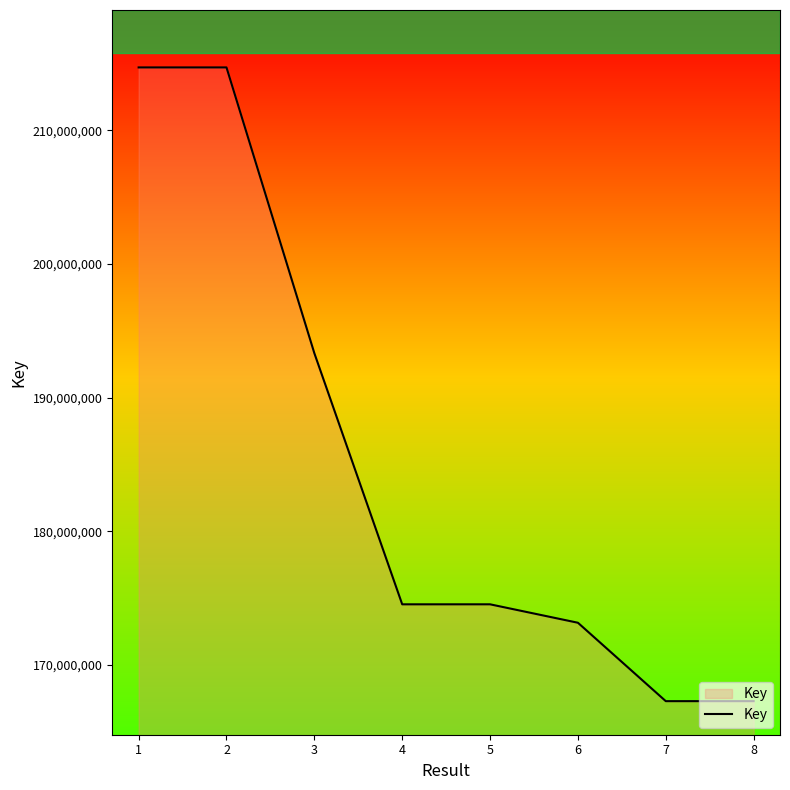

True or false: there are more than 2 points higher than both neighbors.

False